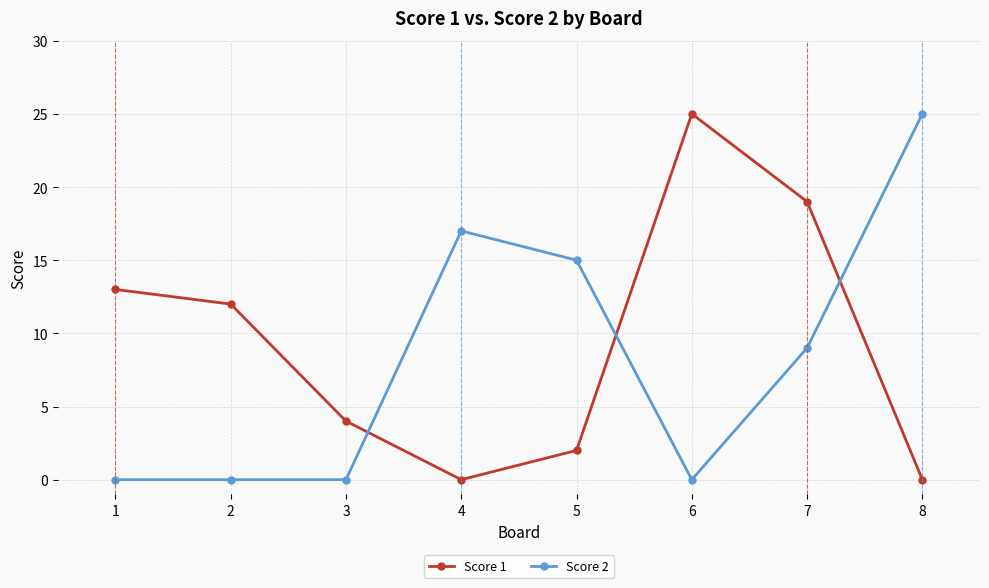

What are all the series names shown in the legend?

Score 1, Score 2